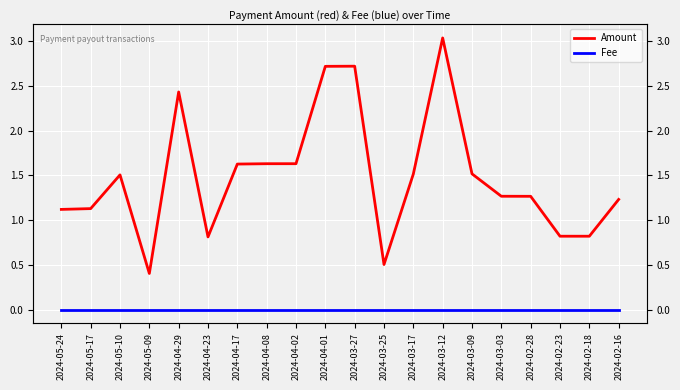

What is the average value of the Amount series?

1.5